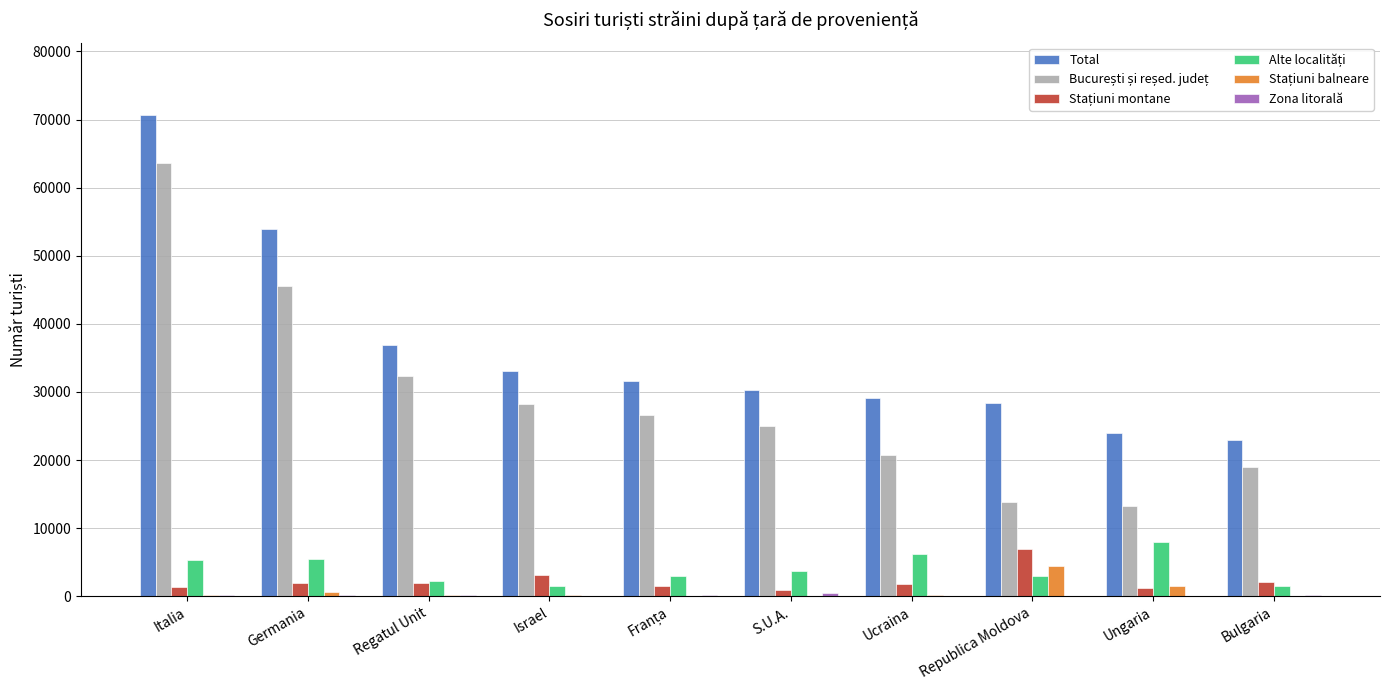

The value of Total at Italia is 70694. True or false?

True